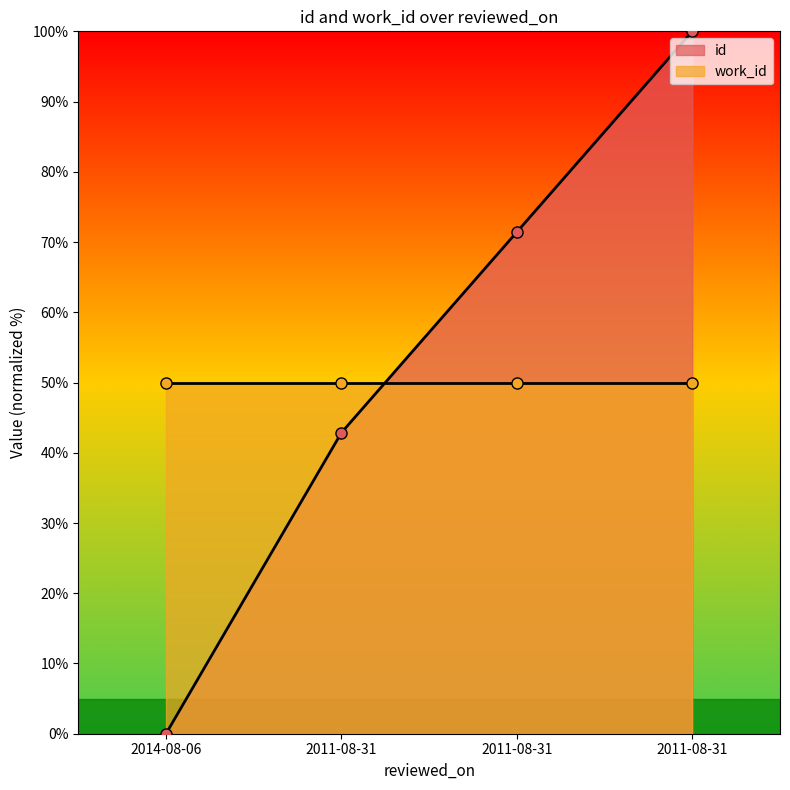

Reading left to right, list all the values displayed in this chart.

0.0	42.9	71.4	100.0